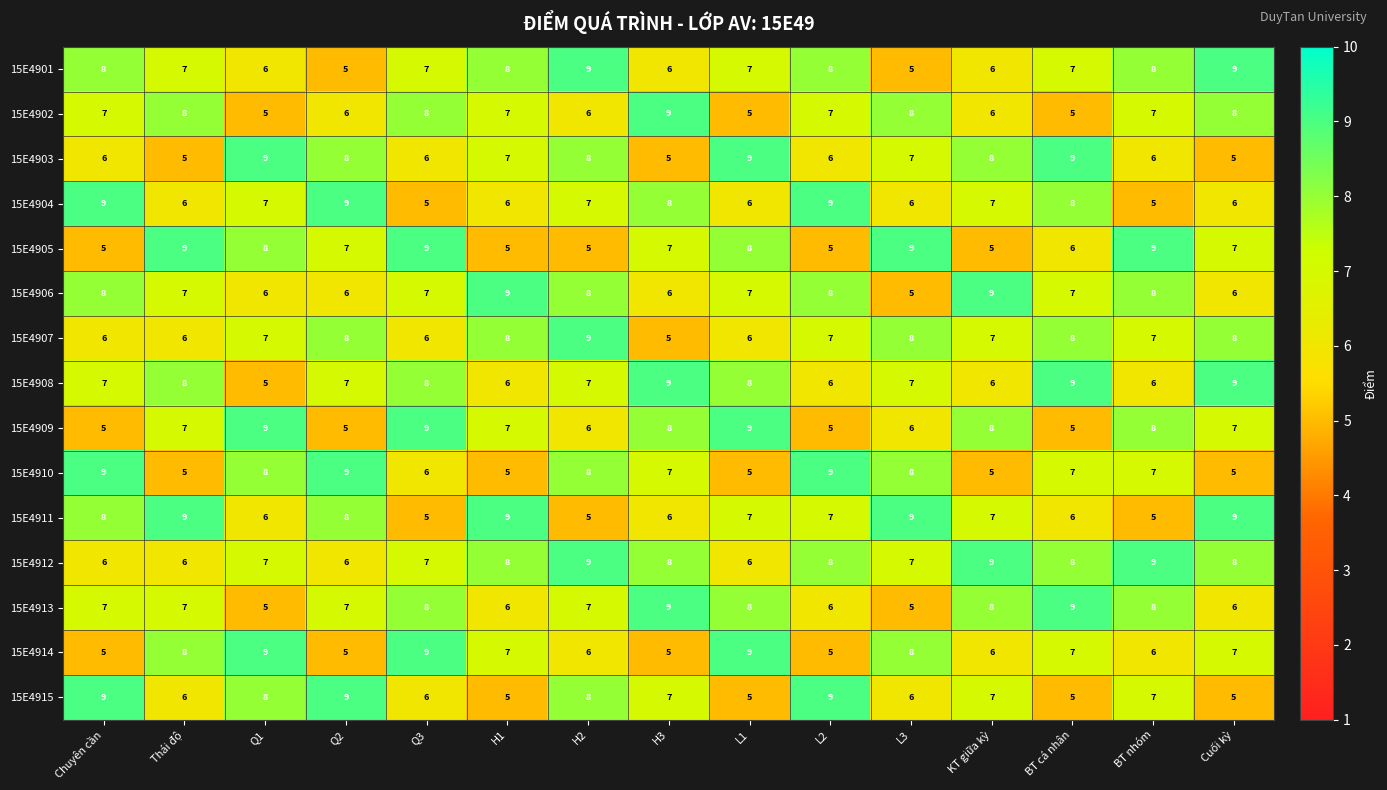

Is it true that 15E4911 equals 1 at Q1?

False